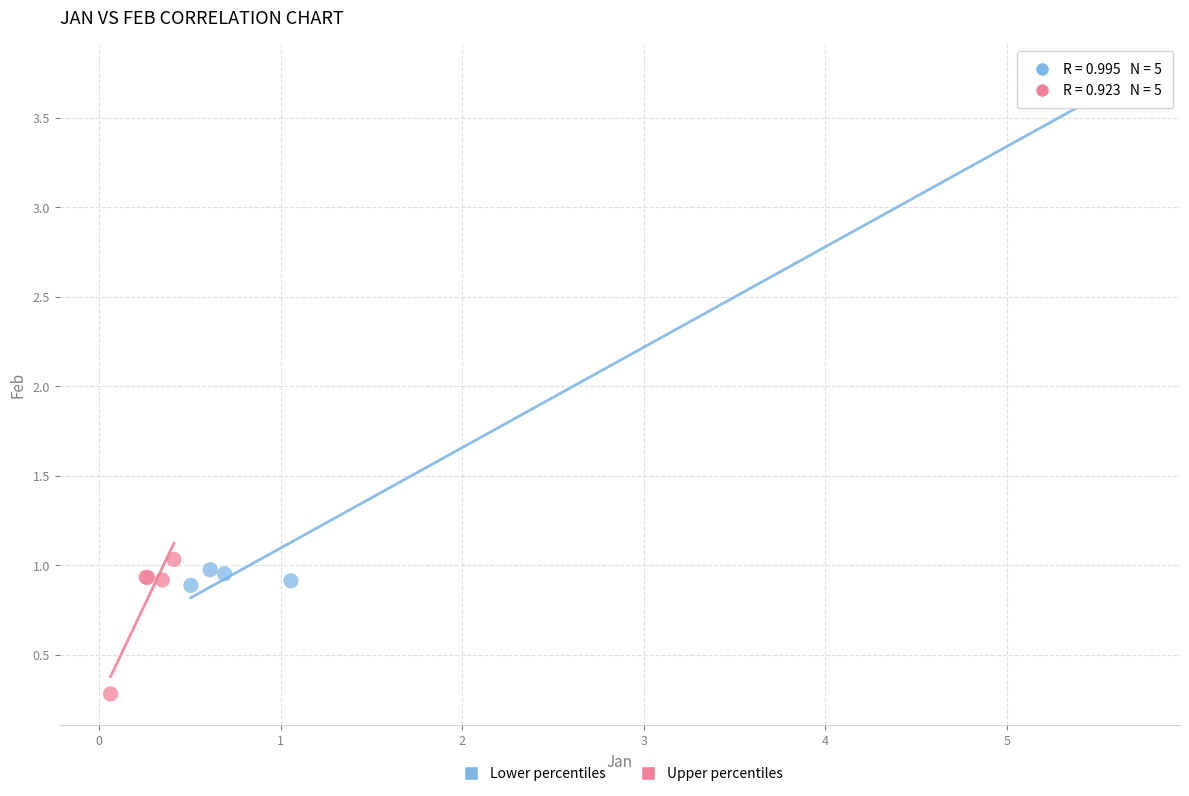

Which series contains the lowest Y value?

Upper percentiles